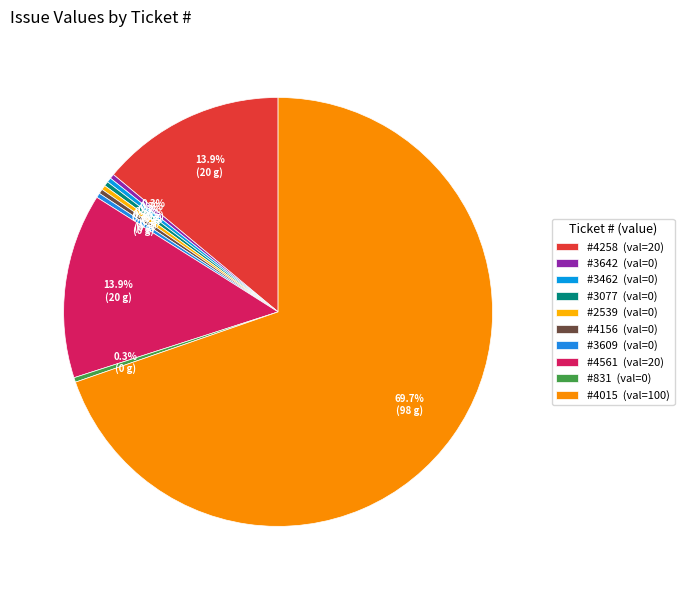

To the nearest percent, what is the average slice percentage?

10%